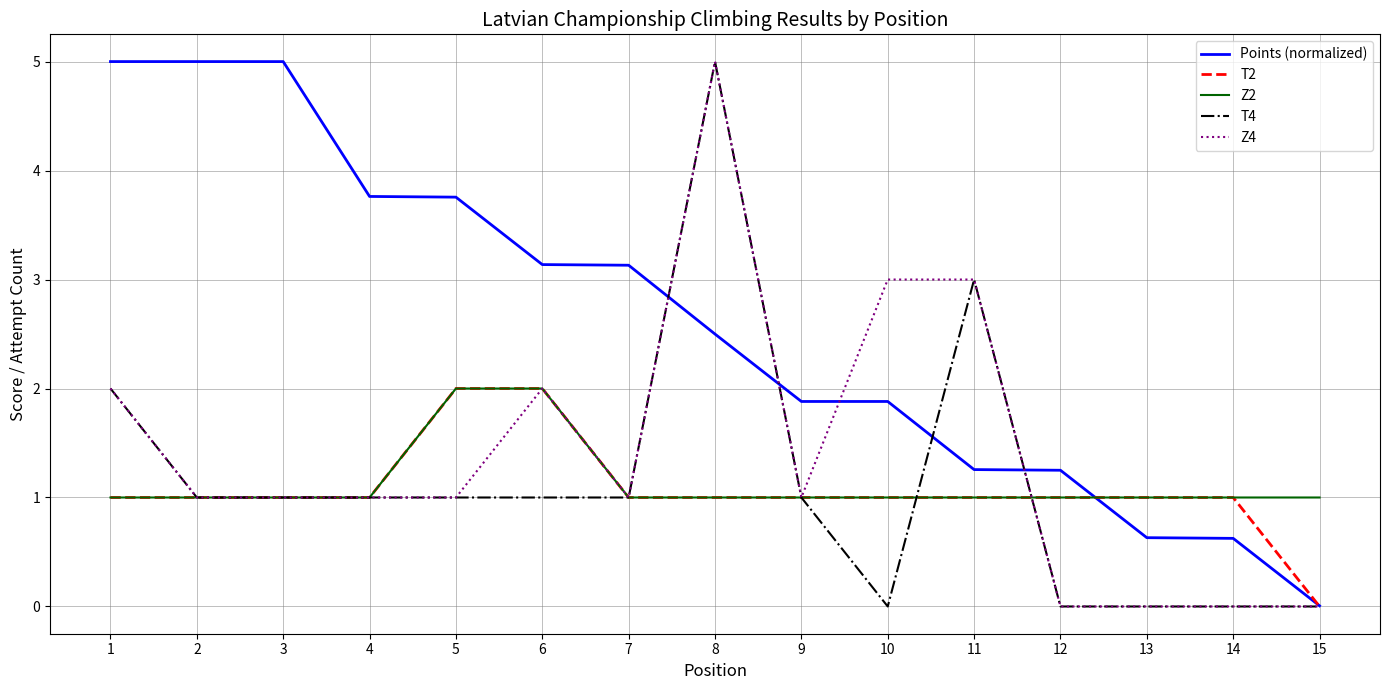

Where do Z2 and Points (normalized) first cross each other?

12 and 13